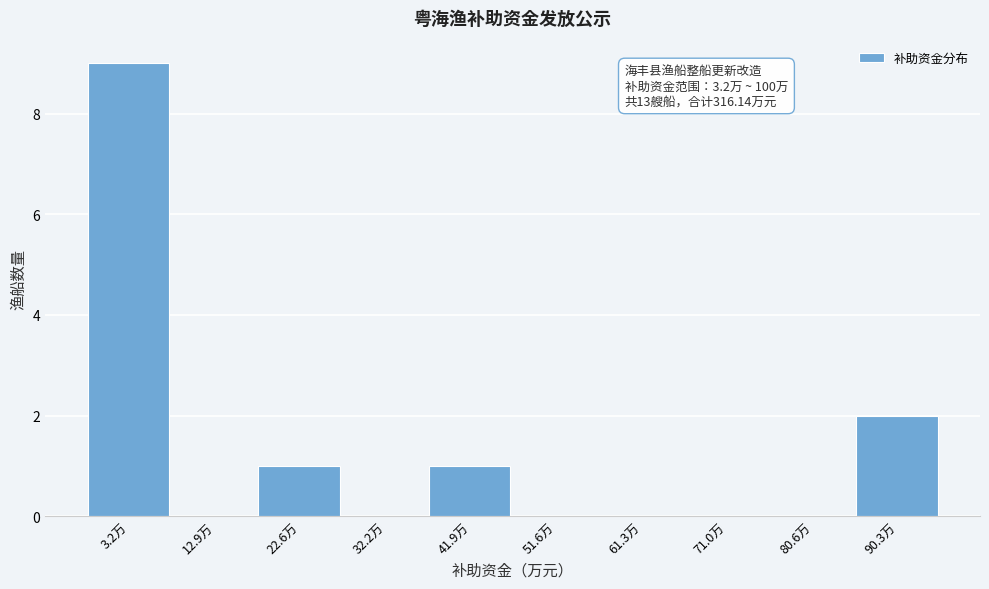

Reading left to right, transcribe all the data shown in this chart.

3.2万=9	12.9万=0	22.6万=1	32.2万=0	41.9万=1	51.6万=0	61.3万=0	71.0万=0	80.6万=0	90.3万=2